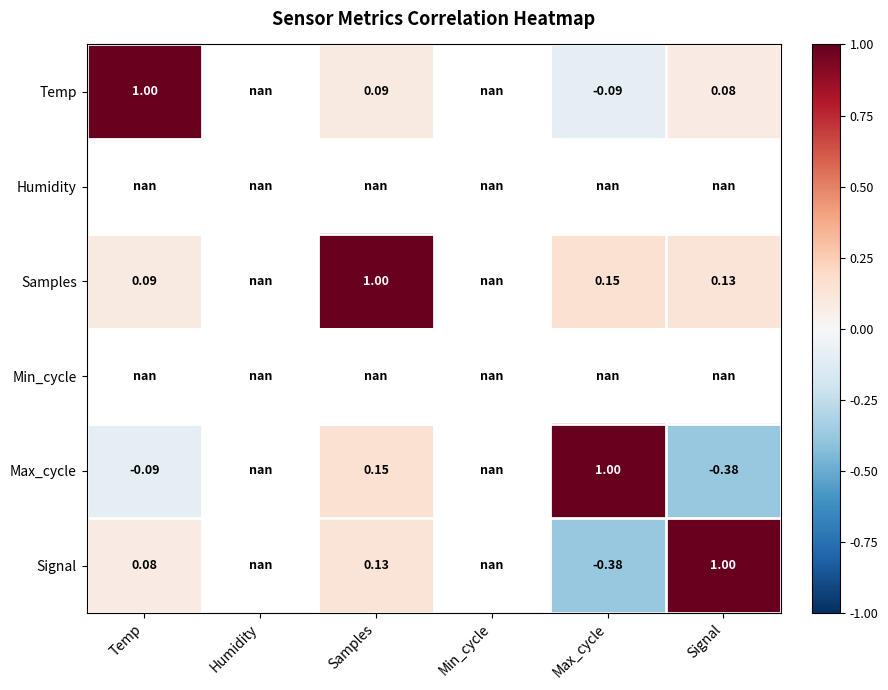

The Samples series shows 0.1 at Max_cycle. True or false?

False